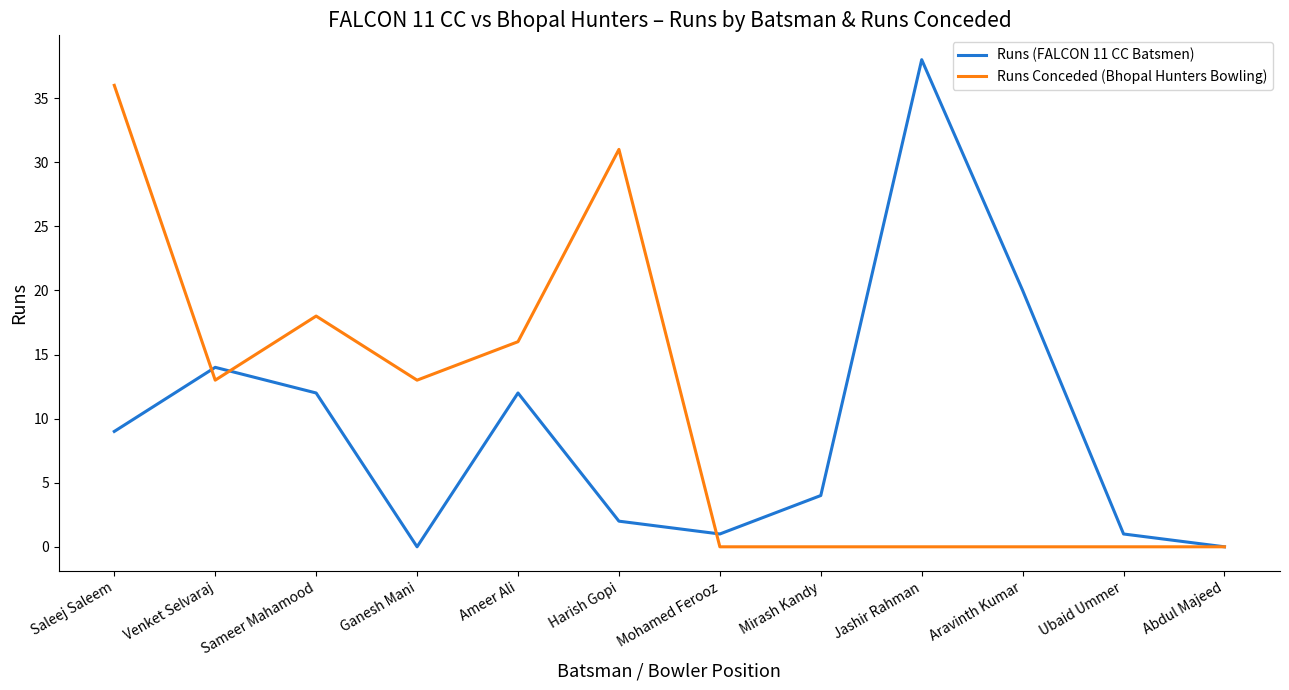

At Saleej Saleem, list the series in order from largest to smallest.

Runs Conceded (Bhopal Hunters Bowling), Runs (FALCON 11 CC Batsmen)